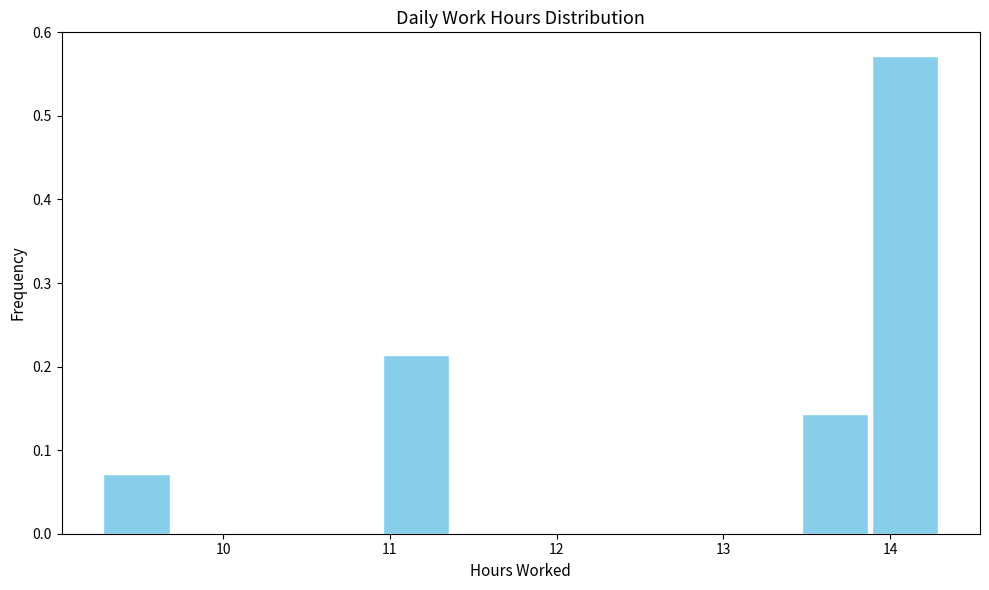

How tall is the bar that spans 10.9 to 11.4 on the x-axis? Neither the bar edges nor the heights are printed on the chart, so give them approximately, as read against the axes.

0.21